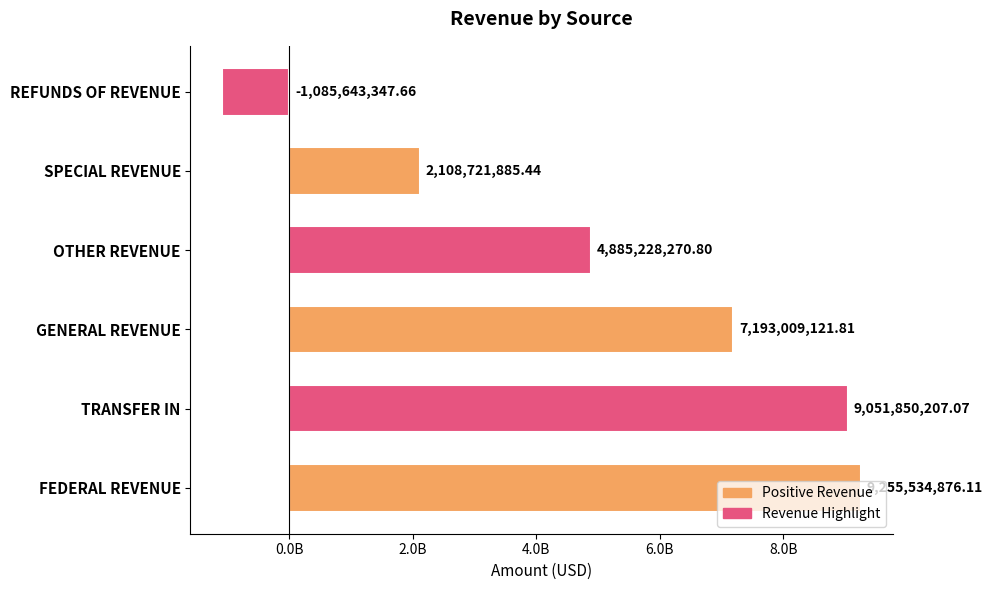

What is the maximum value shown in the chart?

9255534876.1